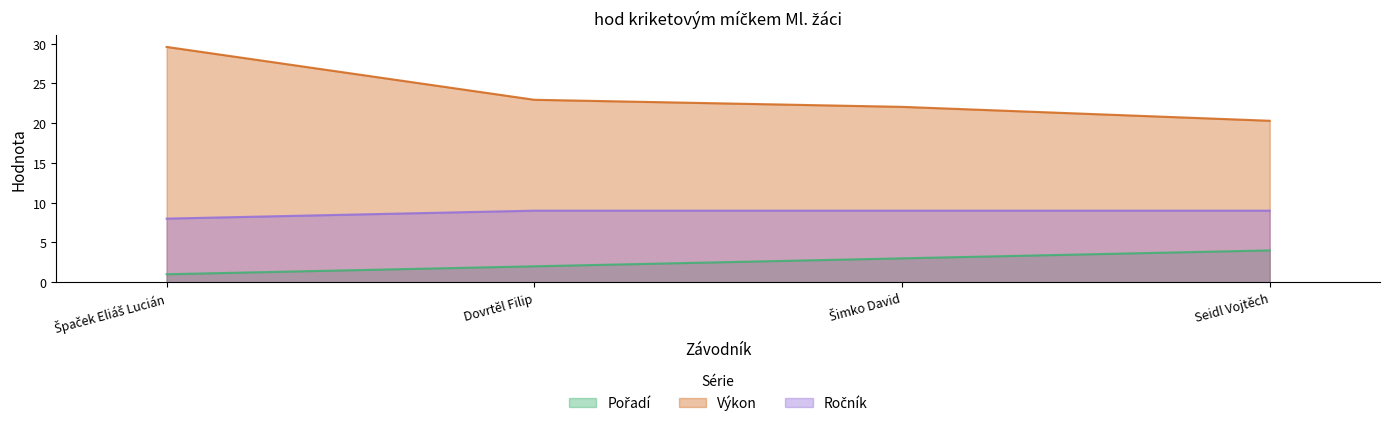

What is the sum of all Výkon values?

94.9